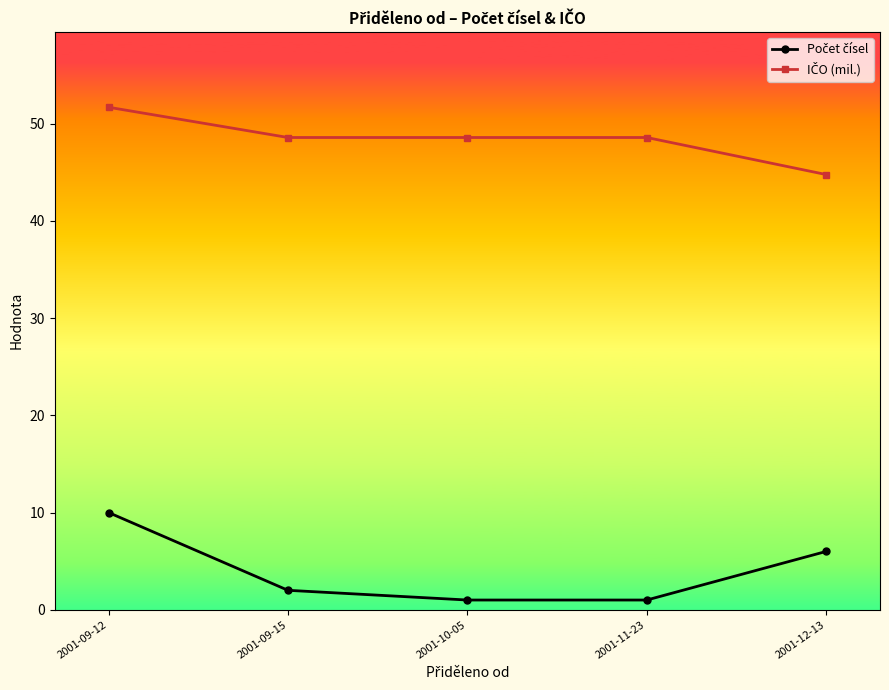

Is the value of Počet čísel at 2001-12-13 greater than the value of IČO (mil.) at 2001-10-05?

No